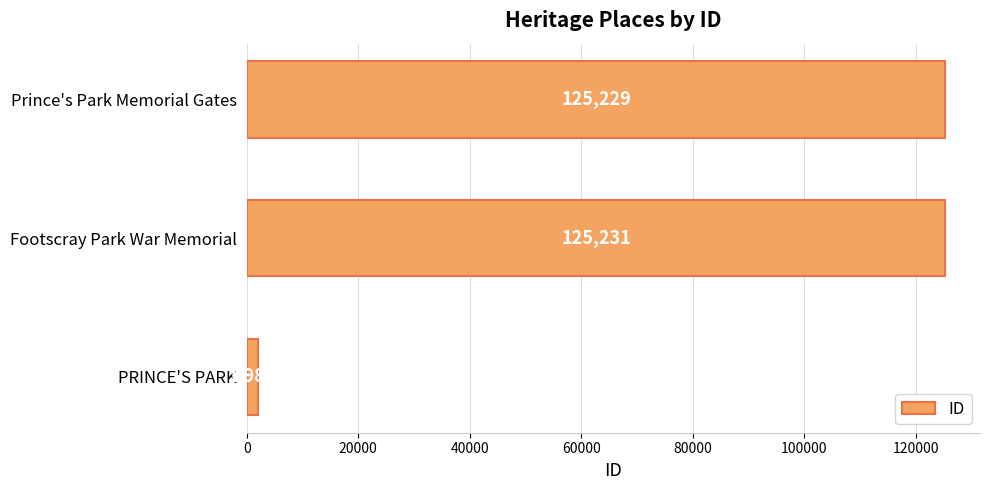

True or false: the data shows 125231 at Footscray Park War Memorial.

True